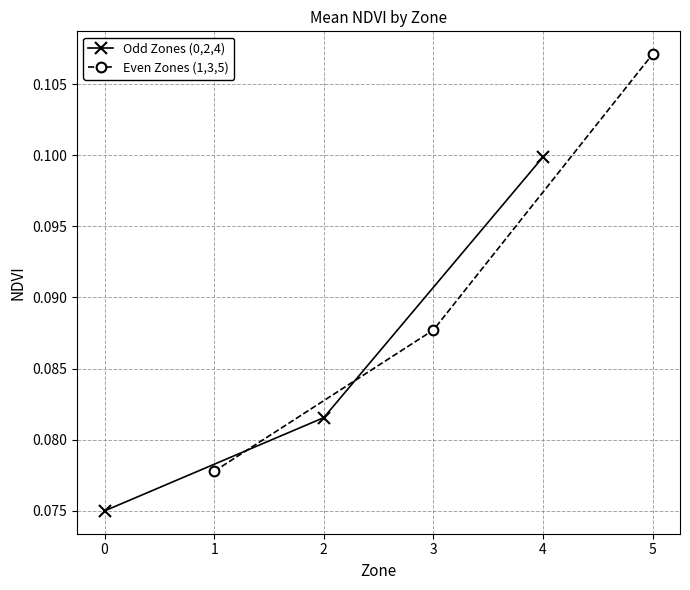

Count the Odd Zones (0,2,4) values in the range 0 to 1.

3